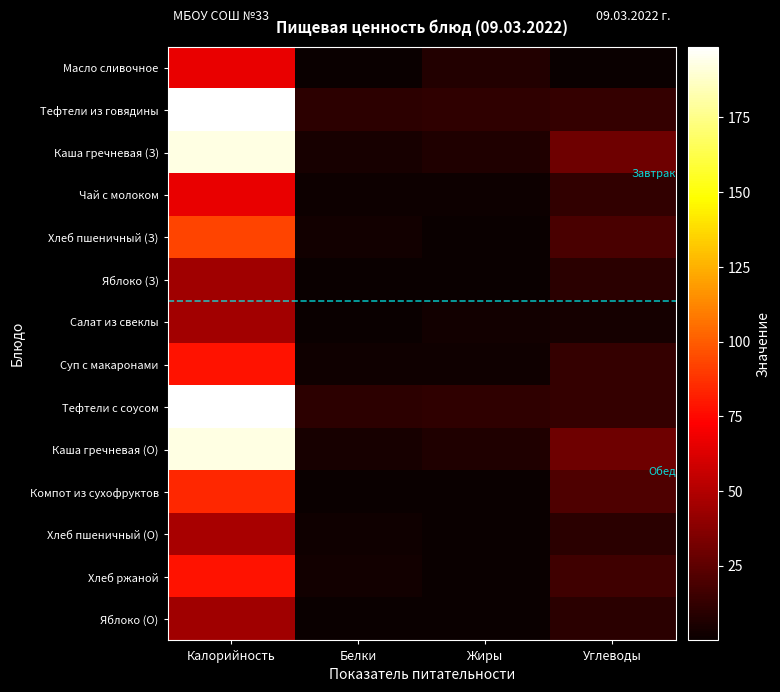

Reading right to left, what are all the values shown in this chart?

Масло сливочное: Углеводы=0.1	Жиры=7.2	Белки=0.1	Калорийность=66.1
Тефтели из говядины: Углеводы=12.9	Жиры=11.6	Белки=10.7	Калорийность=198.7
Каша гречневая (З): Углеводы=29.7	Жиры=6.3	Белки=4.3	Калорийность=193.0
Чай с молоком: Углеводы=12.4	Жиры=1.2	Белки=1.4	Калорийность=66.6
Хлеб пшеничный (З): Углеводы=19.3	Жиры=0.4	Белки=3.0	Калорийность=93.0
Яблоко (З): Углеводы=9.8	Жиры=0.4	Белки=0.4	Калорийность=44.4
Салат из свеклы: Углеводы=3.7	Жиры=3.1	Белки=0.7	Калорийность=45.2
Суп с макаронами: Углеводы=12.6	Жиры=2.2	Белки=2.0	Калорийность=78.4
Тефтели с соусом: Углеводы=12.9	Жиры=11.6	Белки=10.7	Калорийность=198.7
Каша гречневая (О): Углеводы=29.7	Жиры=6.3	Белки=4.3	Калорийность=193.0
Компот из сухофруктов: Углеводы=20.6	Жиры=0.0	Белки=0.4	Калорийность=84.2
Хлеб пшеничный (О): Углеводы=9.7	Жиры=0.2	Белки=1.6	Калорийность=46.8
Хлеб ржаной: Углеводы=15.9	Жиры=0.5	Белки=2.6	Калорийность=78.3
Яблоко (О): Углеводы=9.8	Жиры=0.4	Белки=0.4	Калорийность=44.4